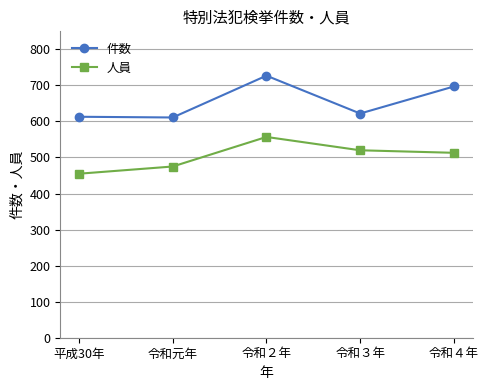

What is the maximum value shown in the chart?

727